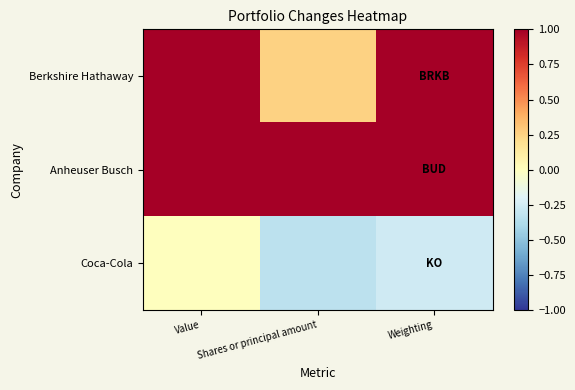

What is the spread (max minus min) of values at Shares or principal amount?

1.3